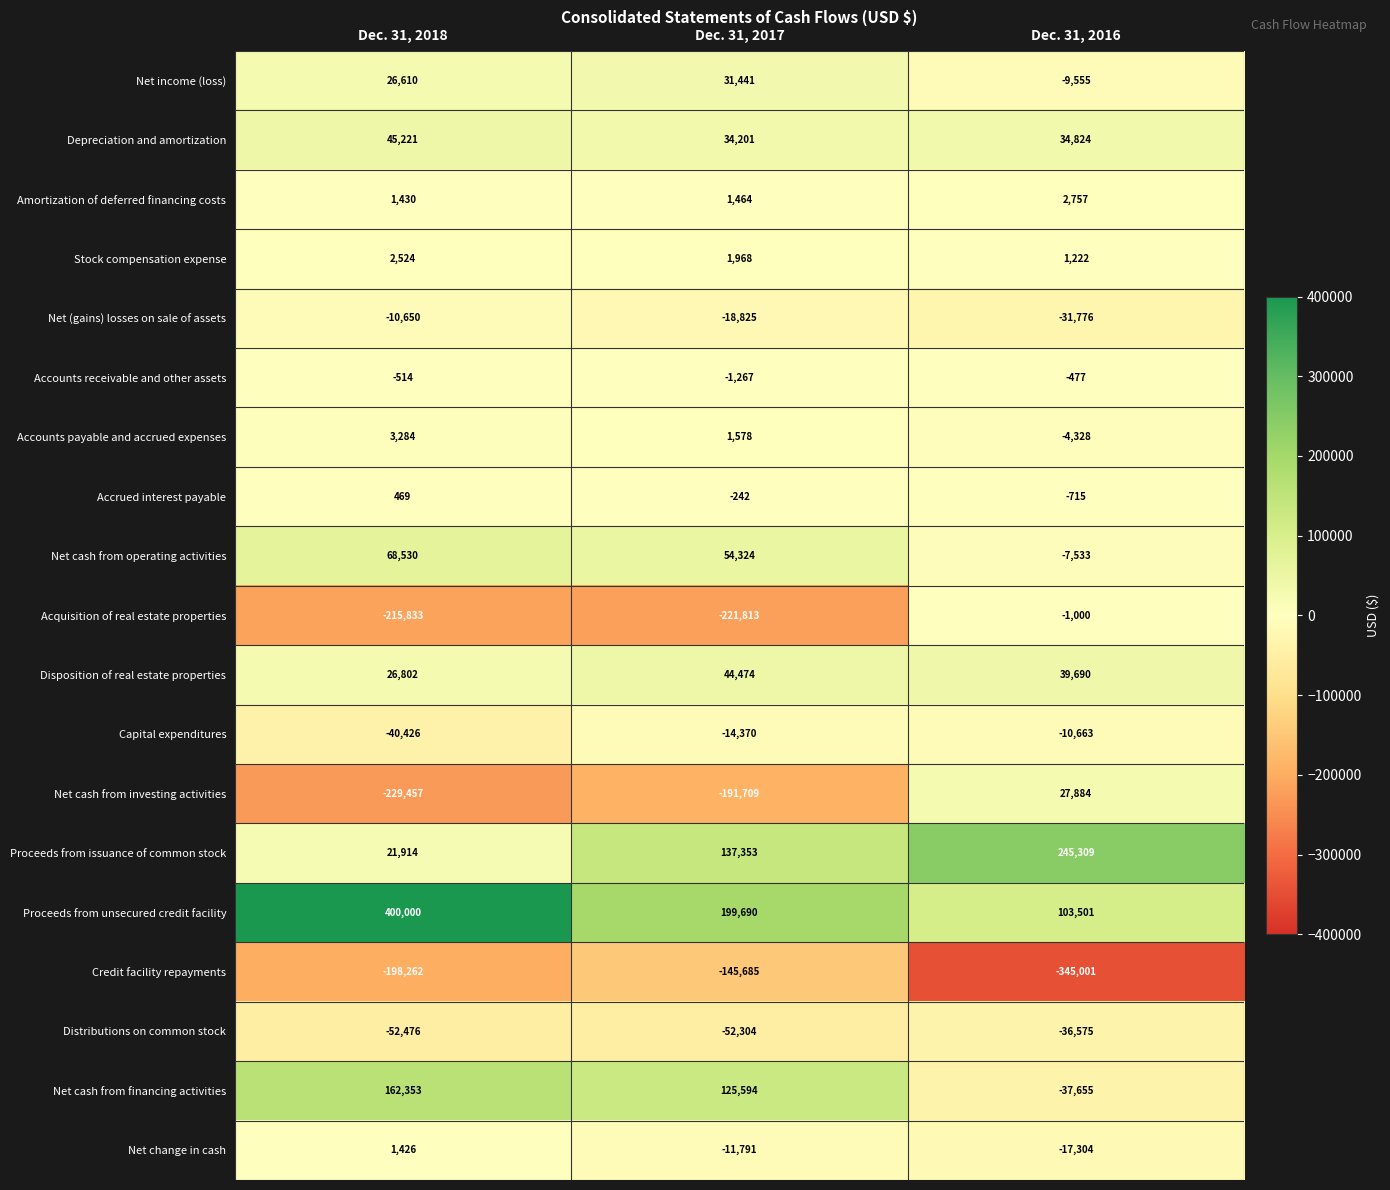

The Net cash from operating activities series shows 24418 at Dec. 31, 2017. True or false?

False